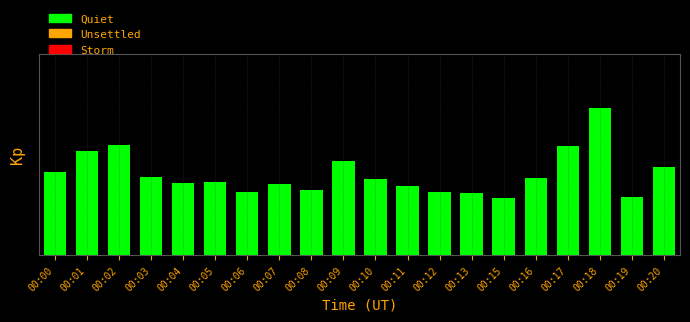

What is the smallest value displayed?

2.8